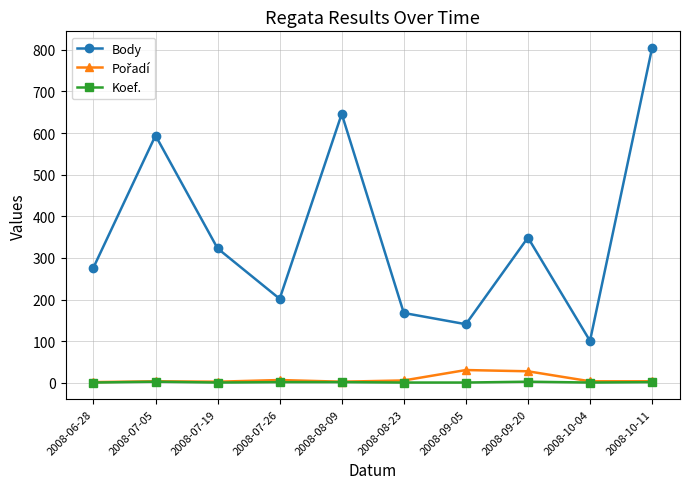

Does the chart have visible grid lines?

Yes